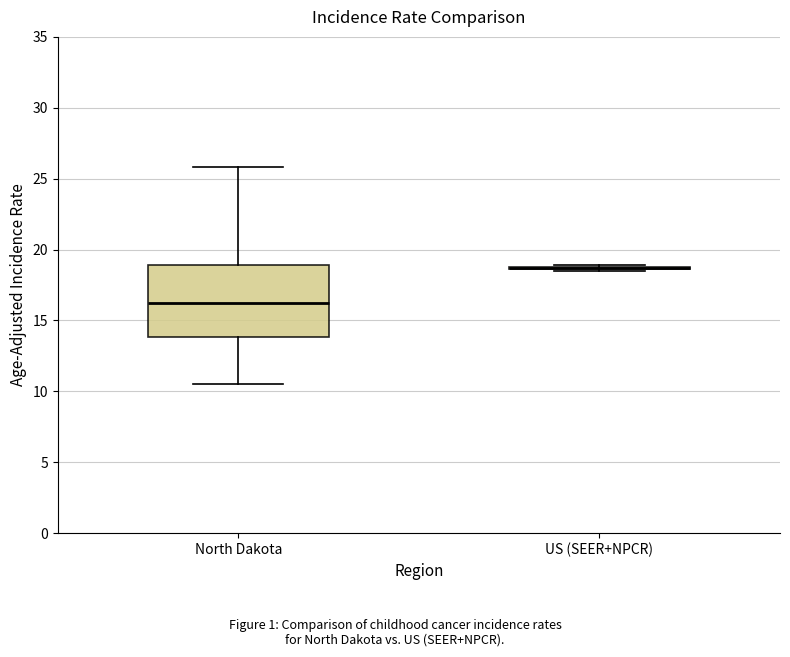

Which box is the tallest, from its lower edge to its upper edge?

North Dakota